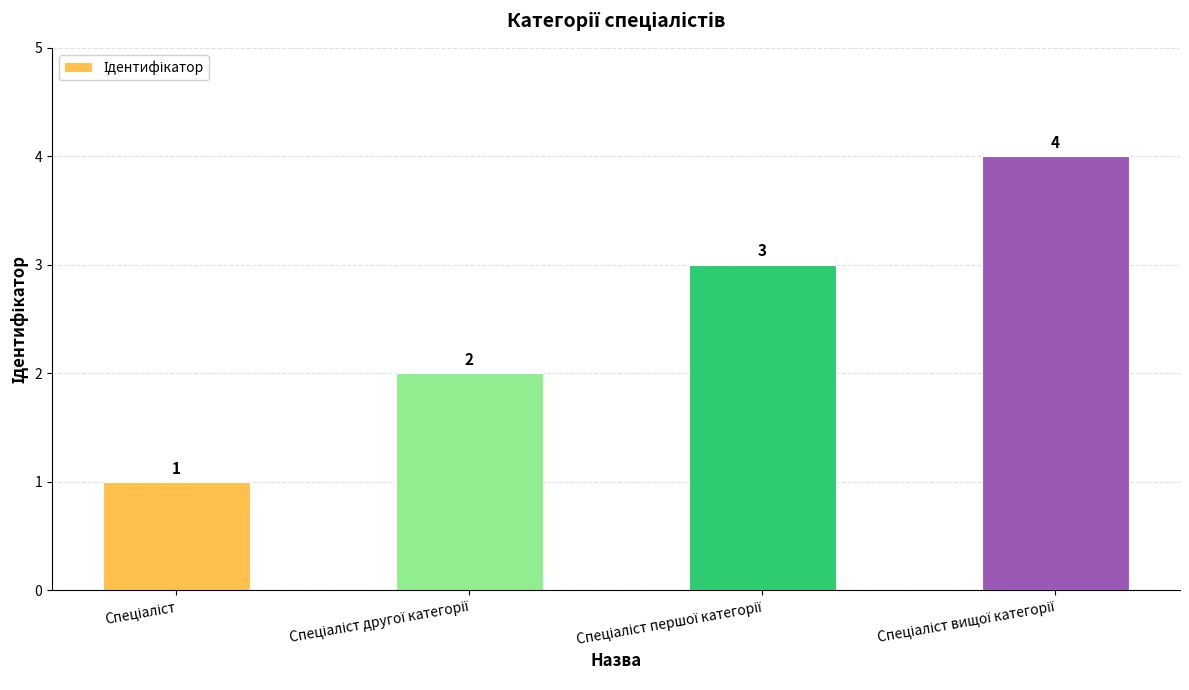

What is the greatest value displayed?

4